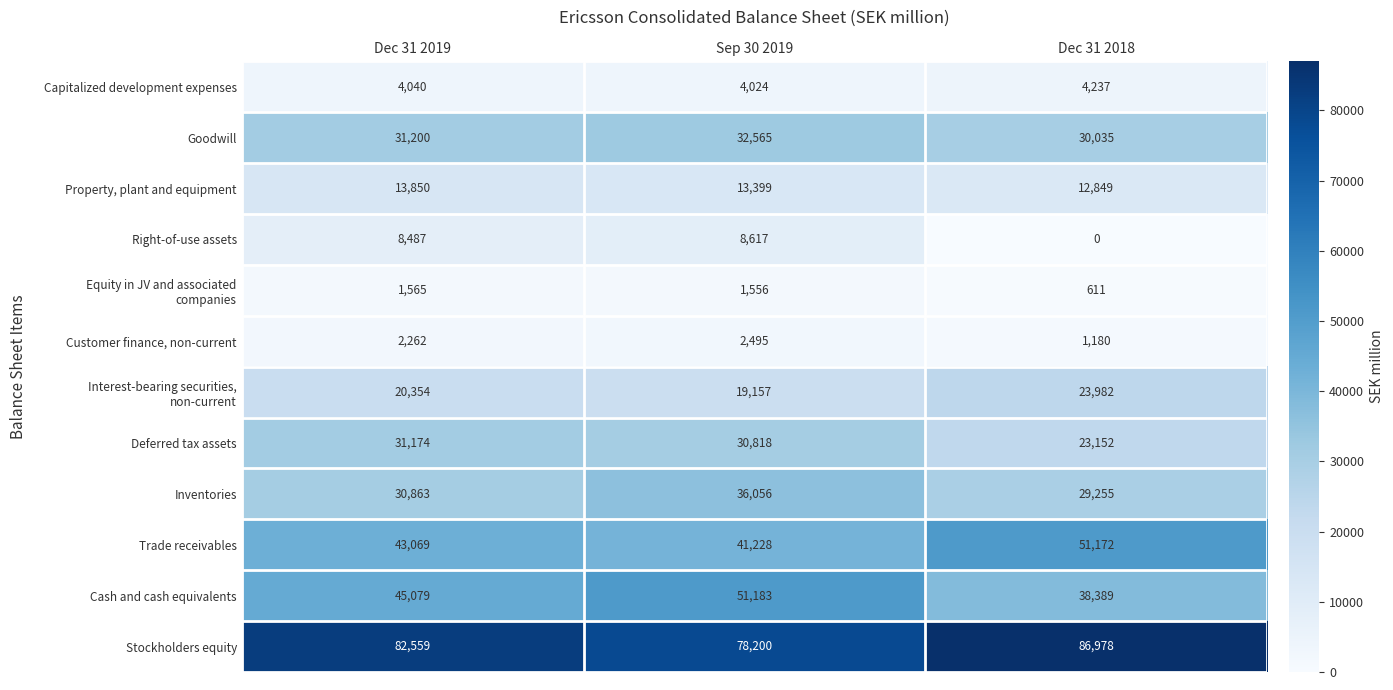

How many data points does each series have?

3